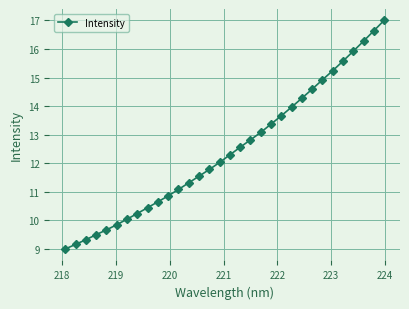

What is the value of the 30th point from the left?

16.3